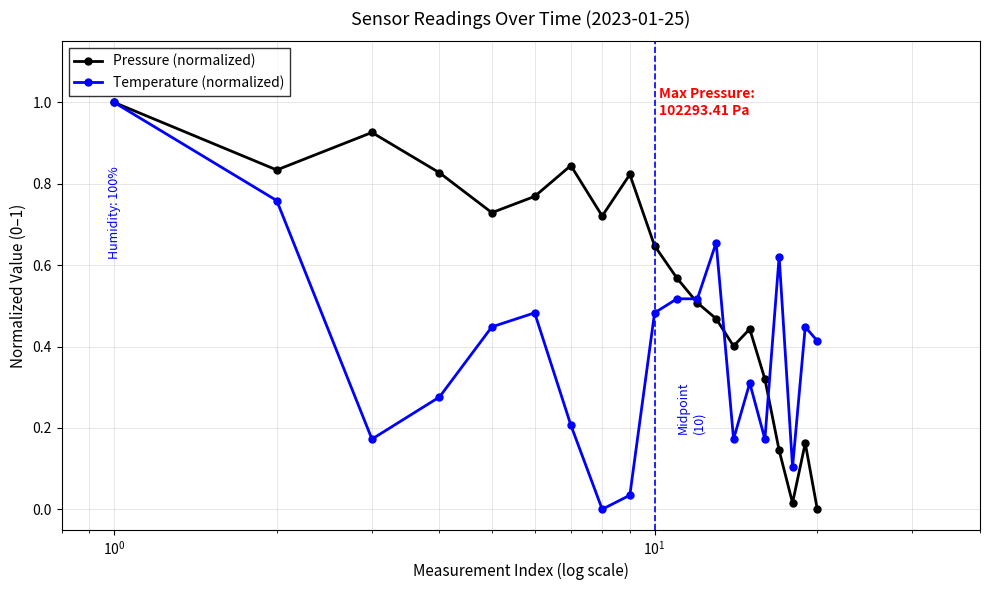

How many interior local peaks does the Pressure (normalized) series have?

5